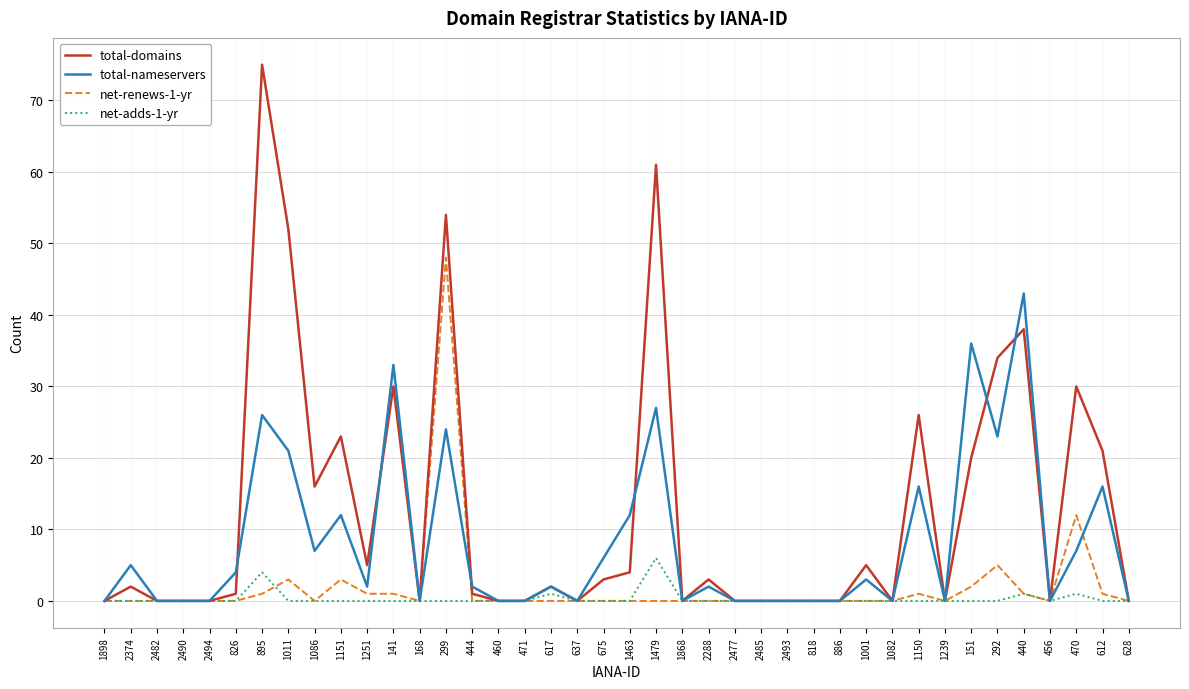

Between 826 and 1479, which series saw the biggest shift?

total-domains